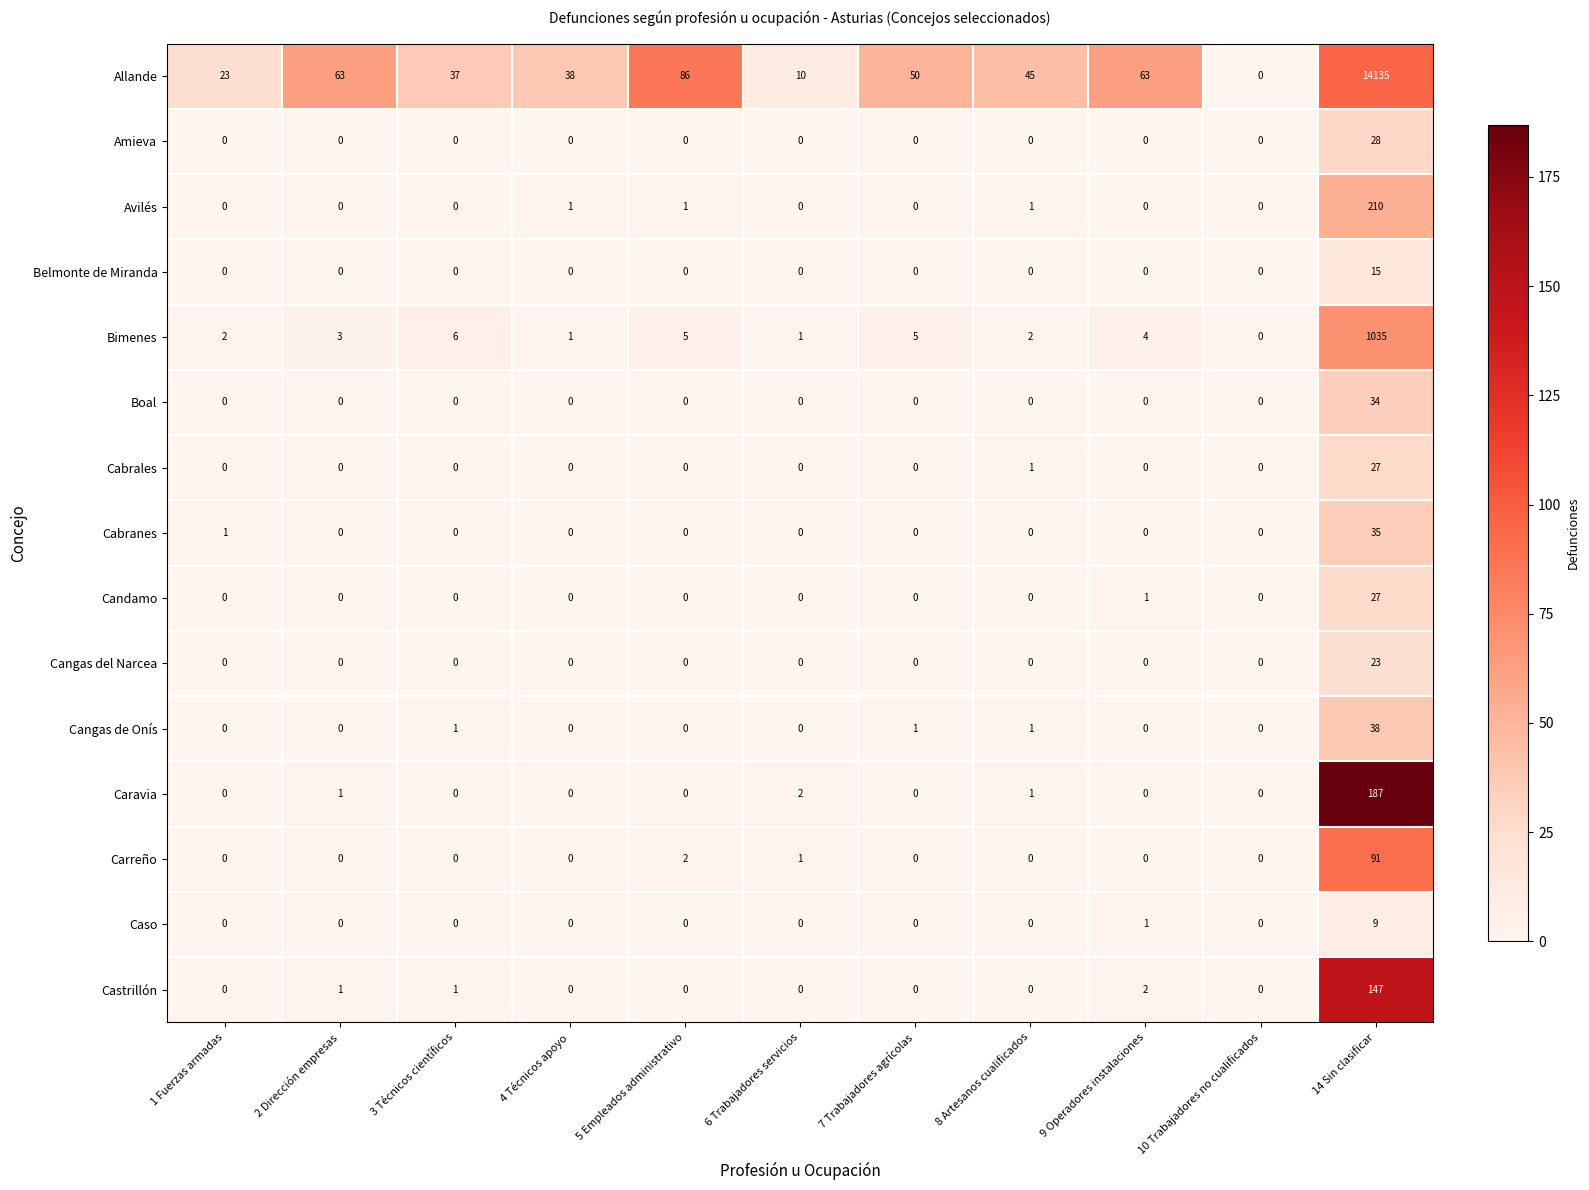

The value of Cabrales at 1 Fuerzas armadas is 0. True or false?

True